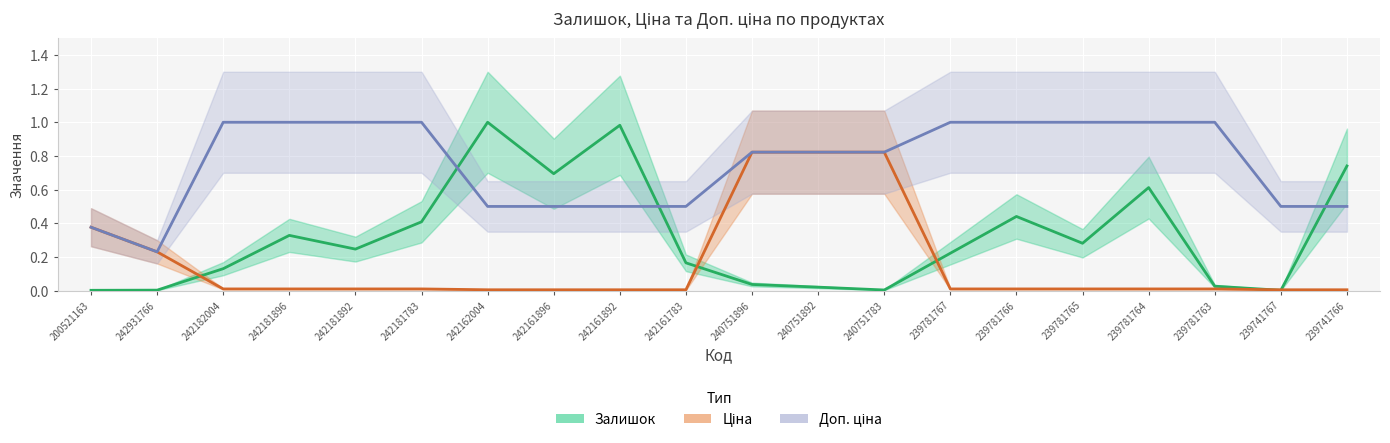

What position from the right is 239781763?

3